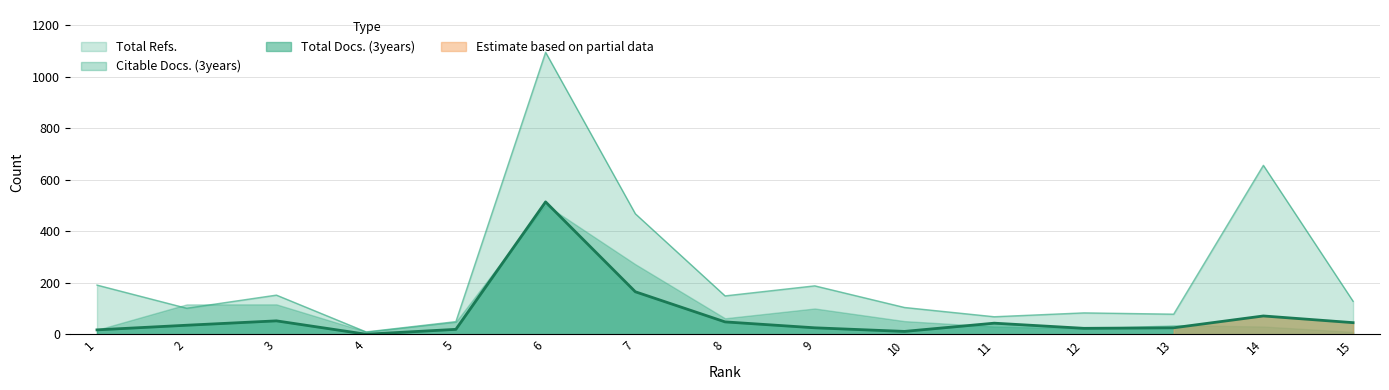

At which label does Total Docs. (3years) first exceed 35?

3